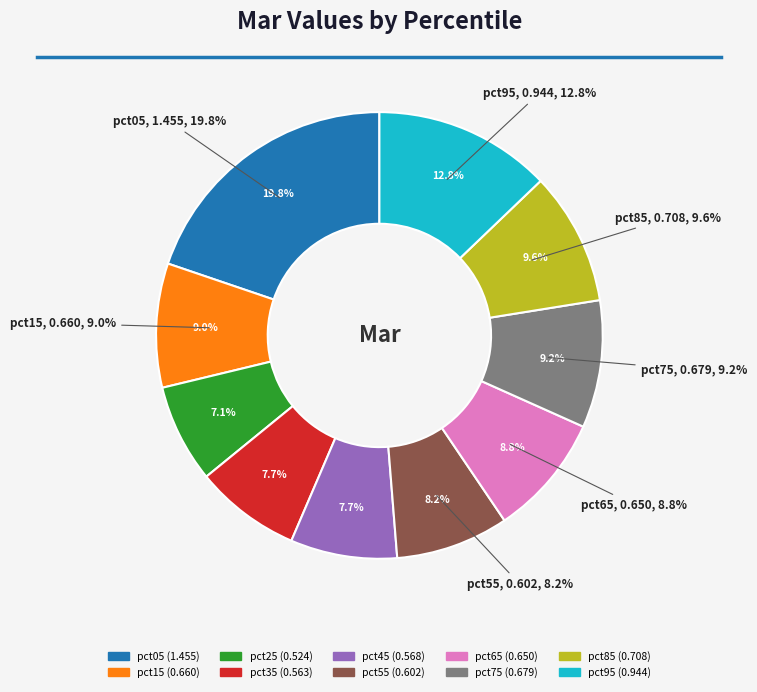

To the nearest percent, what percentage of the pie is pct95?

13%